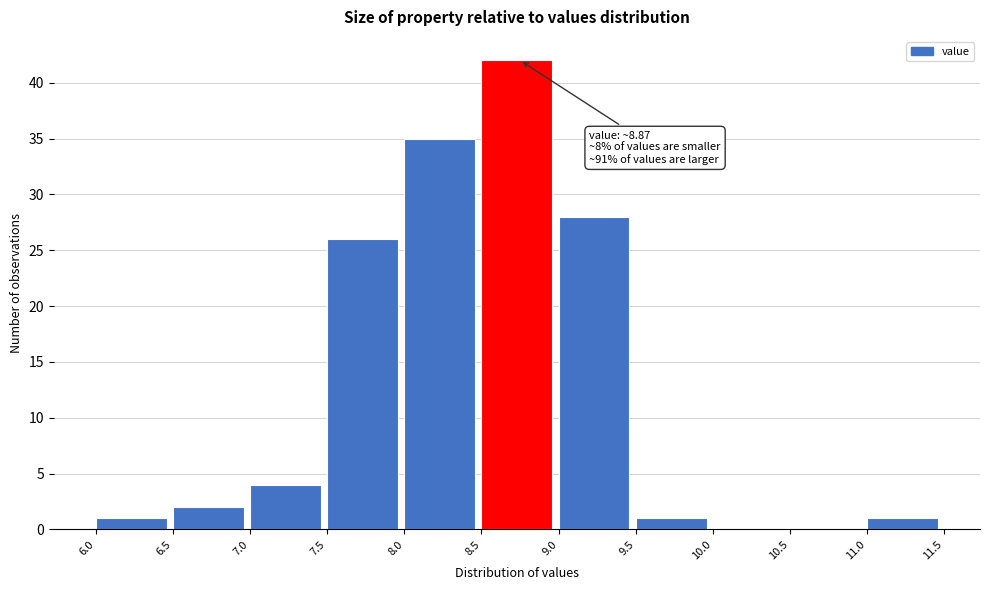

Which range on the x-axis has the tallest bar?

8.5 to 9.0